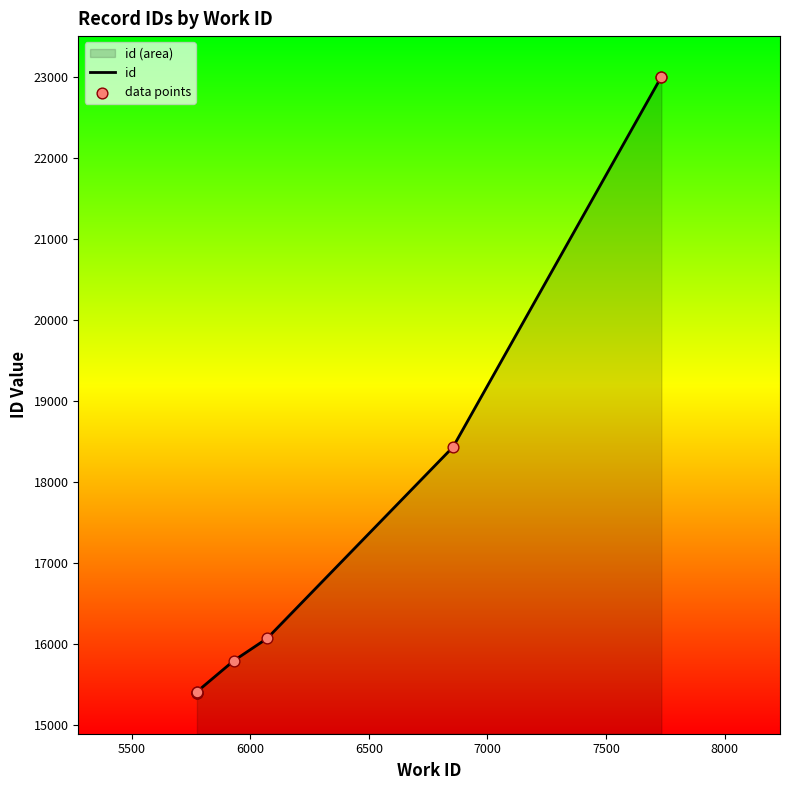

Which series contains the lowest Y value?

id